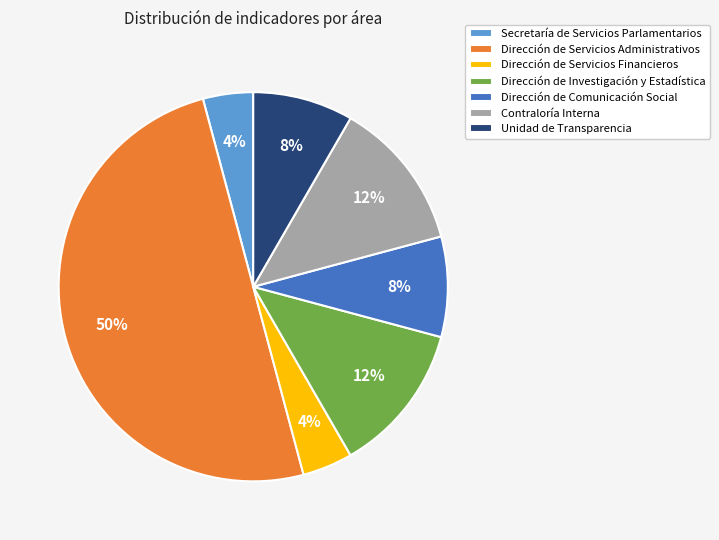

Does Contraloría Interna account for over 50% of the chart?

No